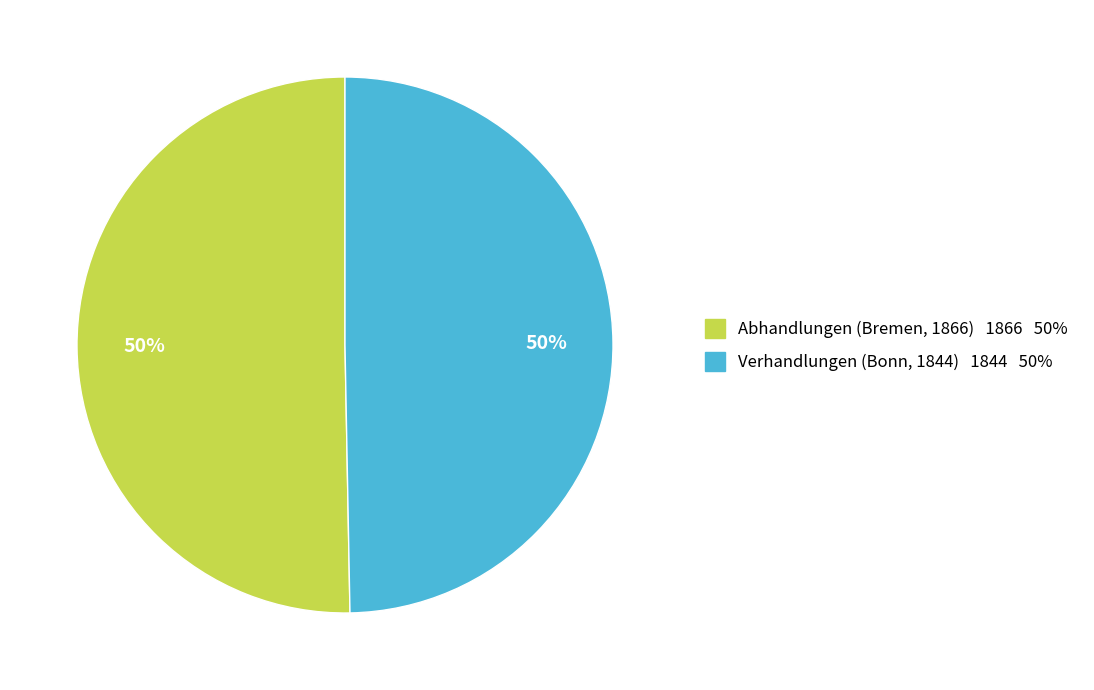

To the nearest percent, what is the combined percentage of Verhandlungen (Bonn, 1844) and Abhandlungen (Bremen, 1866)?

100%